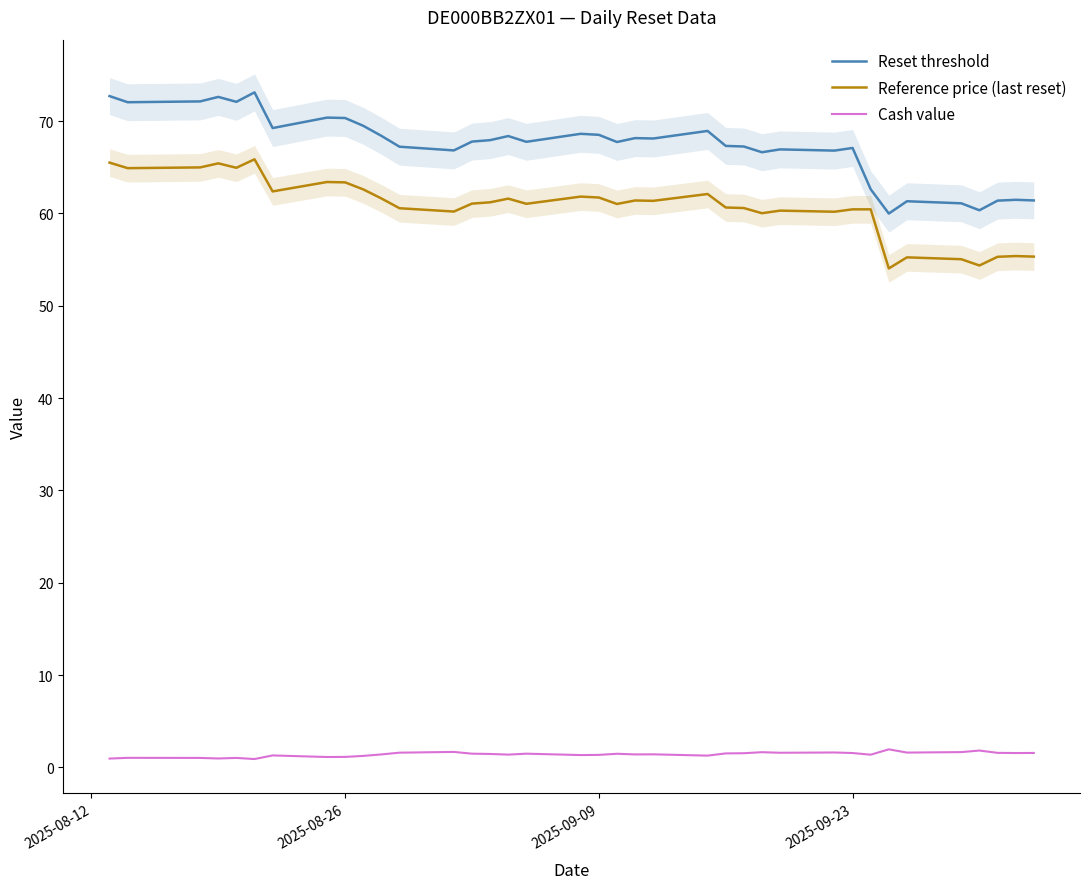

True or false: Reference price (last reset) has a value of 63.4 at 2025-08-26.

True